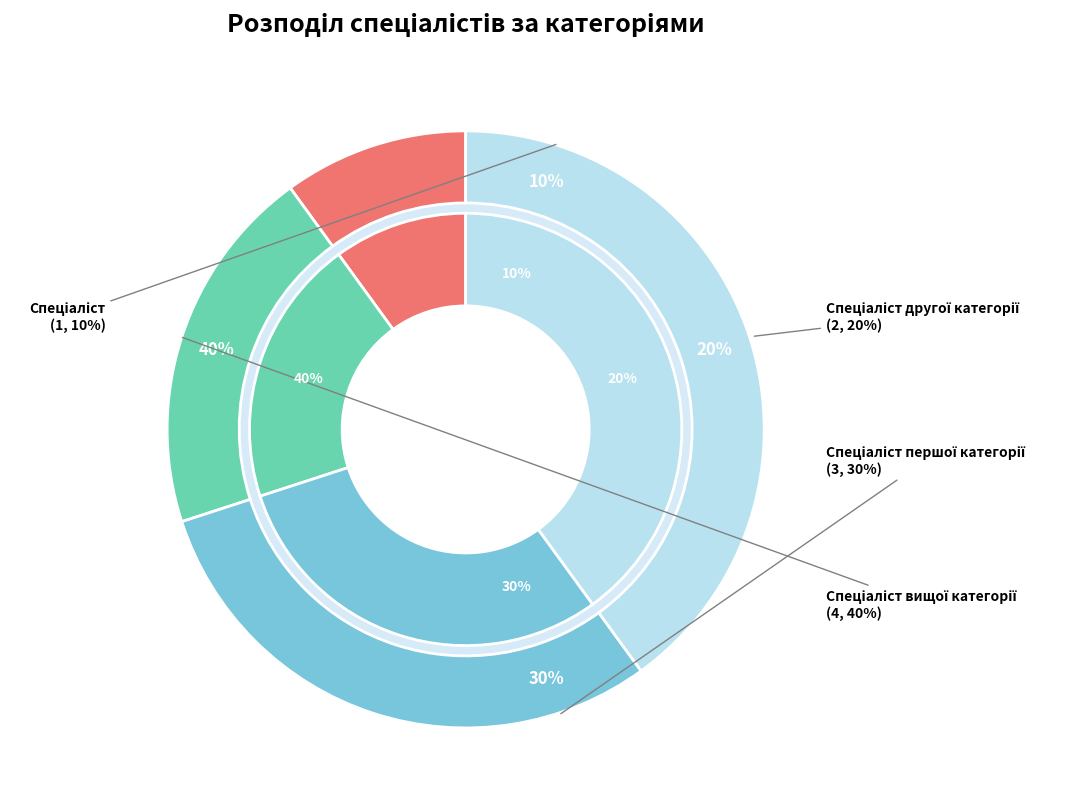

How many slices are in this pie chart?

4